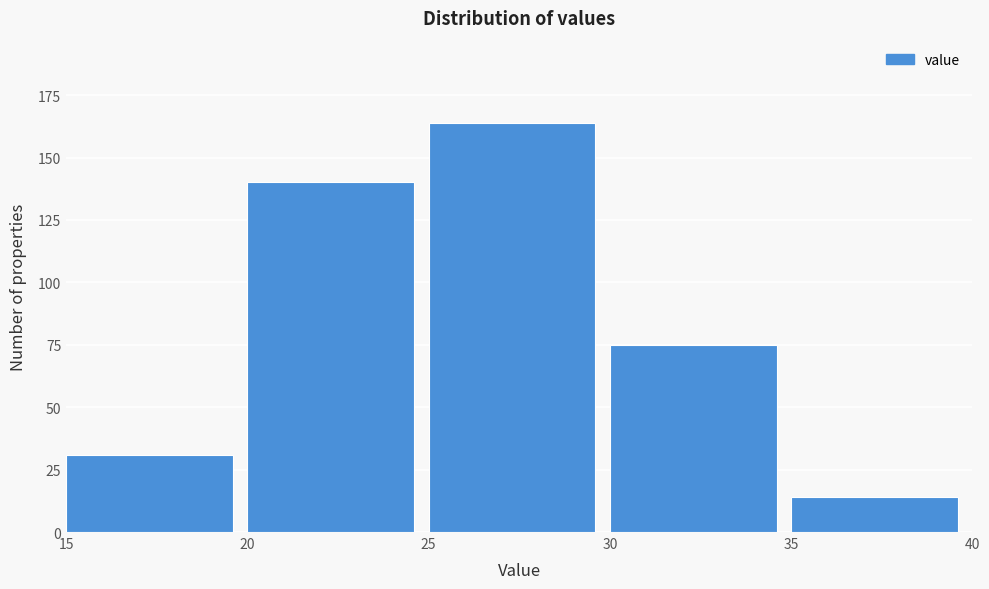

Over which range of the x-axis is the bar tallest?

25 to 30